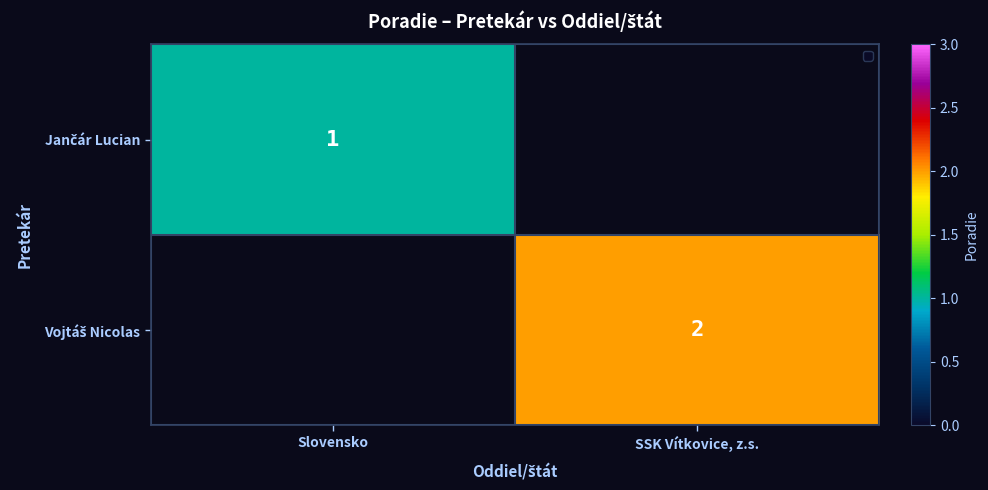

Between Slovensko and SSK Vítkovice, z.s., which is larger?

SSK Vítkovice, z.s.